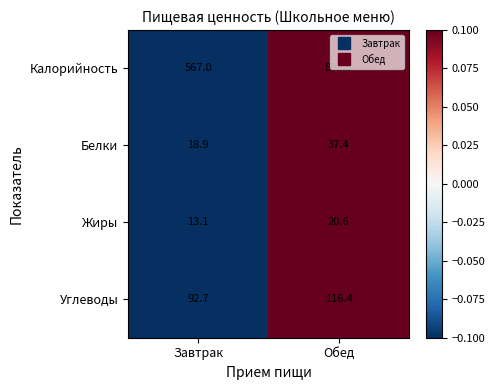

What is the maximum value for Углеводы?

116.4